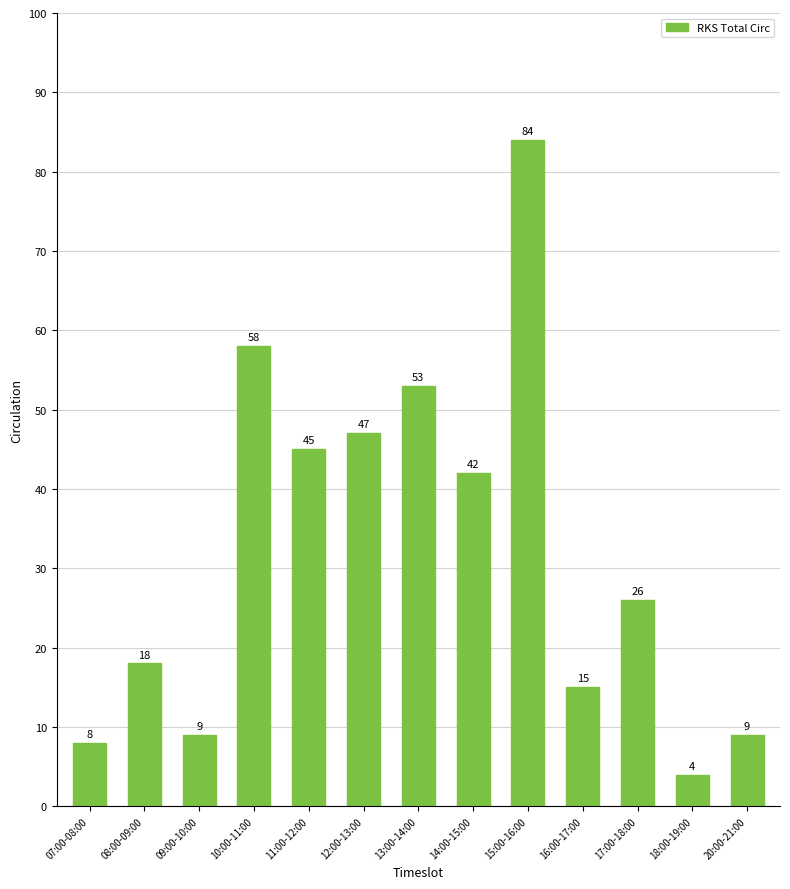

What position from the left is 15:00-16:00?

9